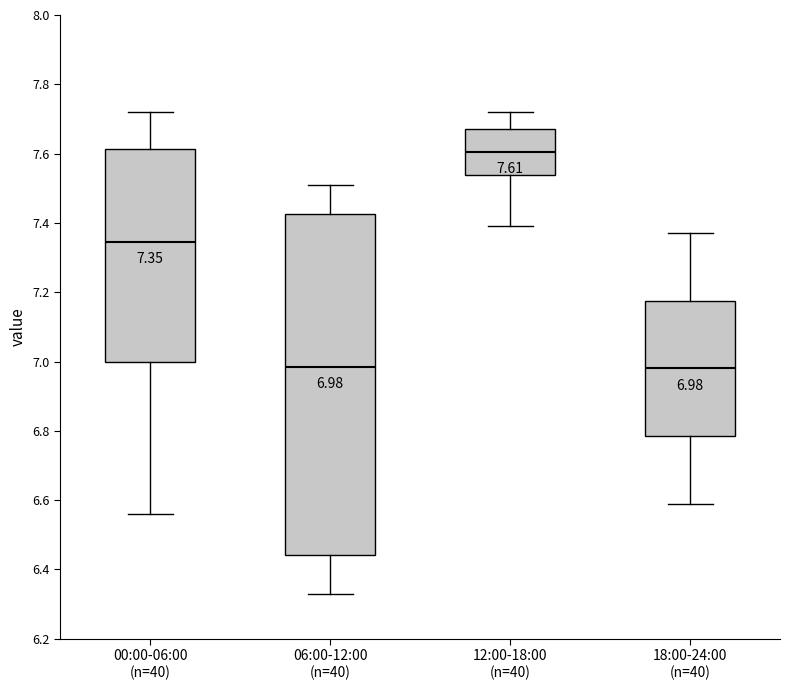

Which box has the highest median line?

12:00-18:00 (n=40)